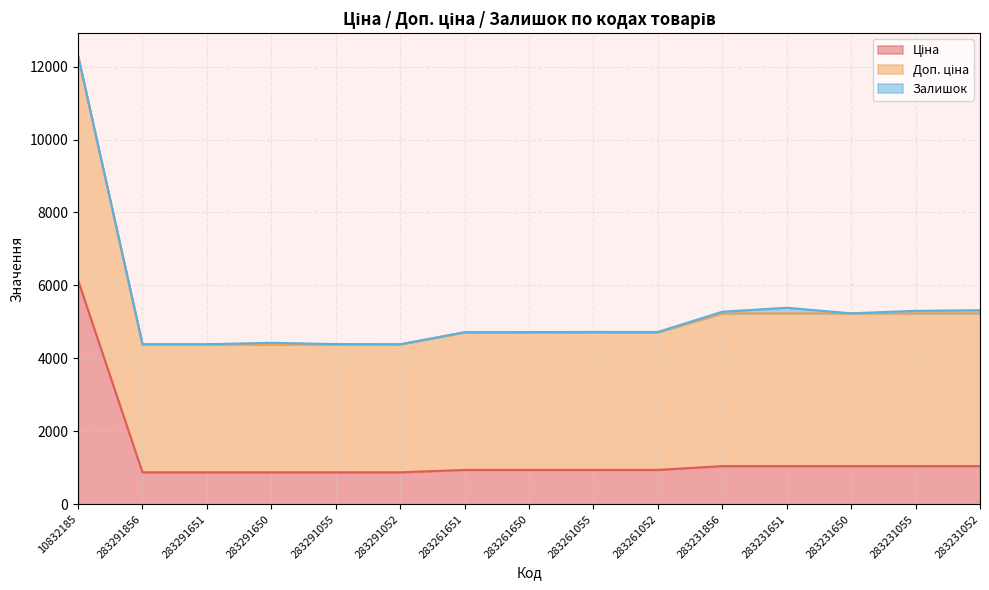

What are all the series names shown in the legend?

Ціна, Доп. ціна, Залишок